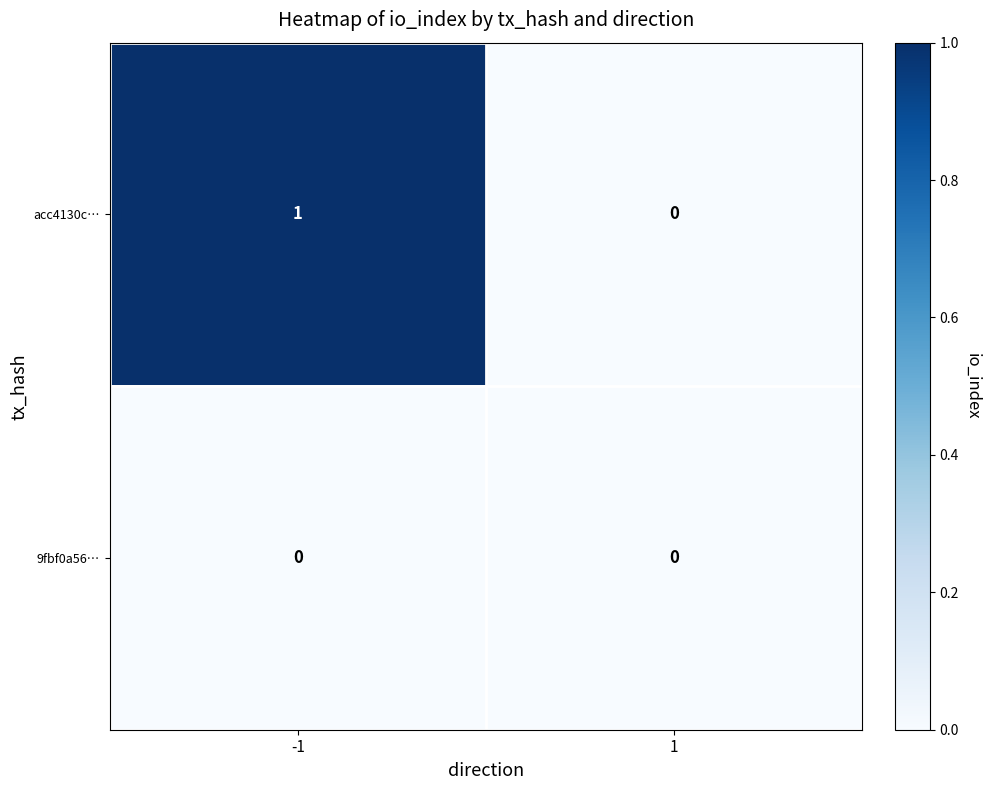

List the series in order of their overall mean, highest first.

acc4130c…, 9fbf0a56…